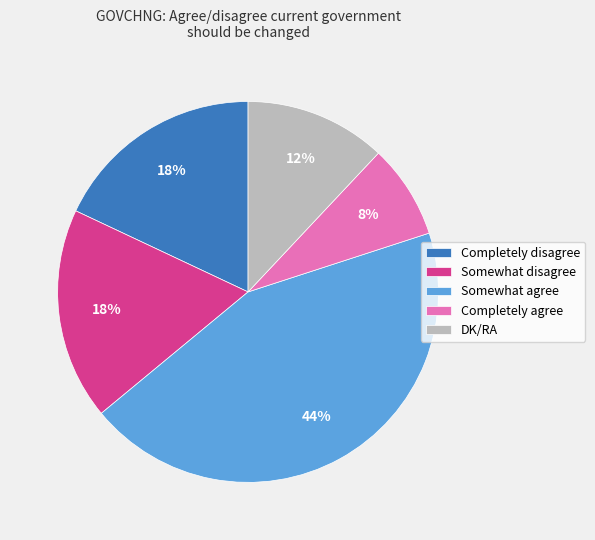

What is the smallest slice in the pie chart?

Completely agree